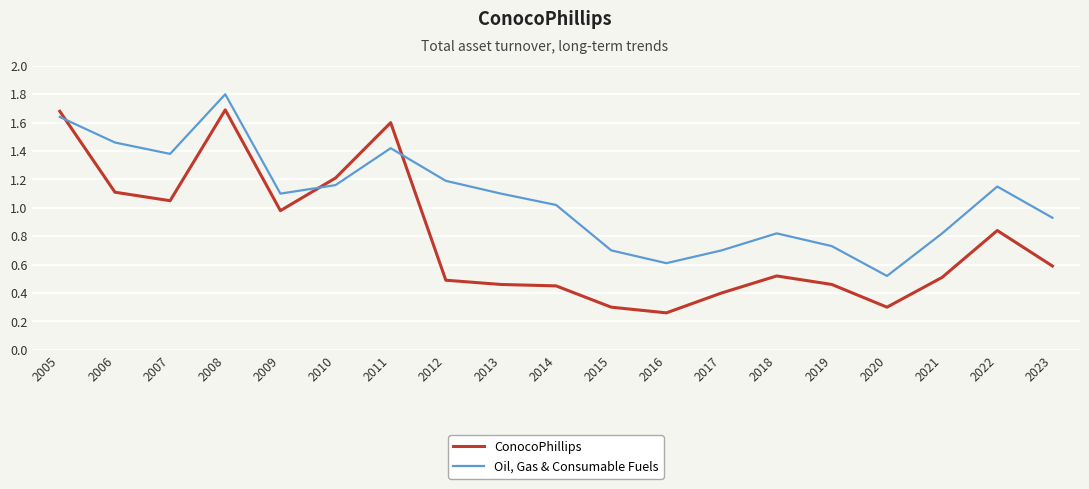

Where is Oil, Gas & Consumable Fuels nearest to the value 1?

2014